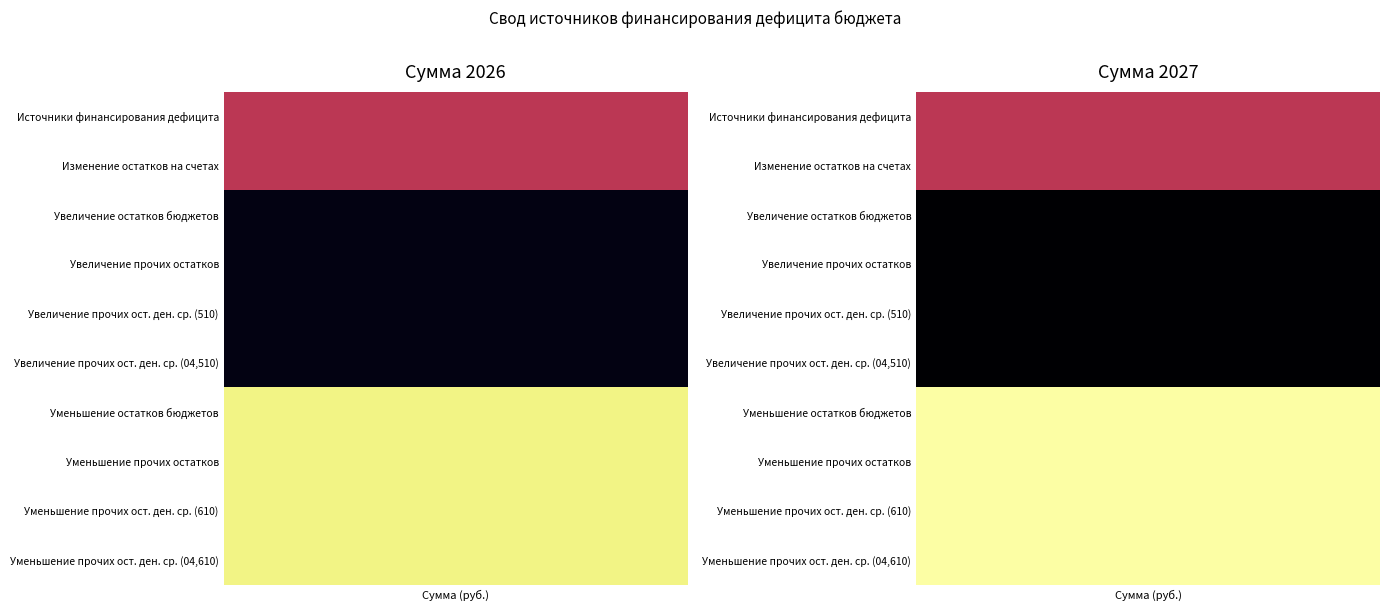

What is the average value of the Уменьшение прочих остатков средств бюджетов series?

6885758157.9